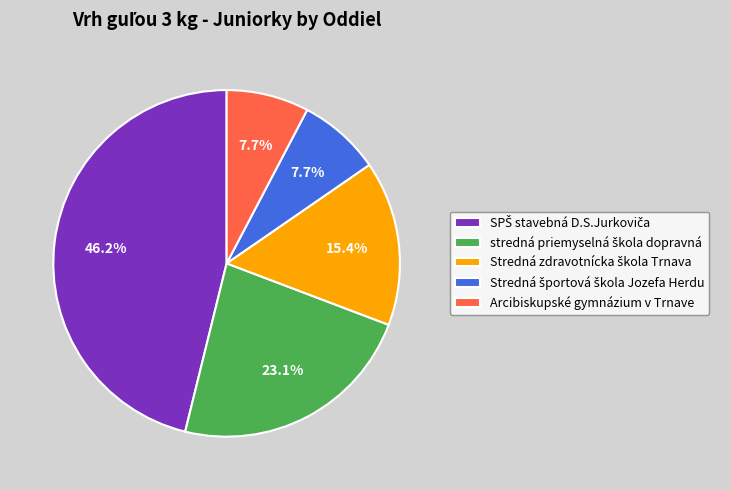

Is Arcibiskupské gymnázium v Trnave the majority of the pie?

No